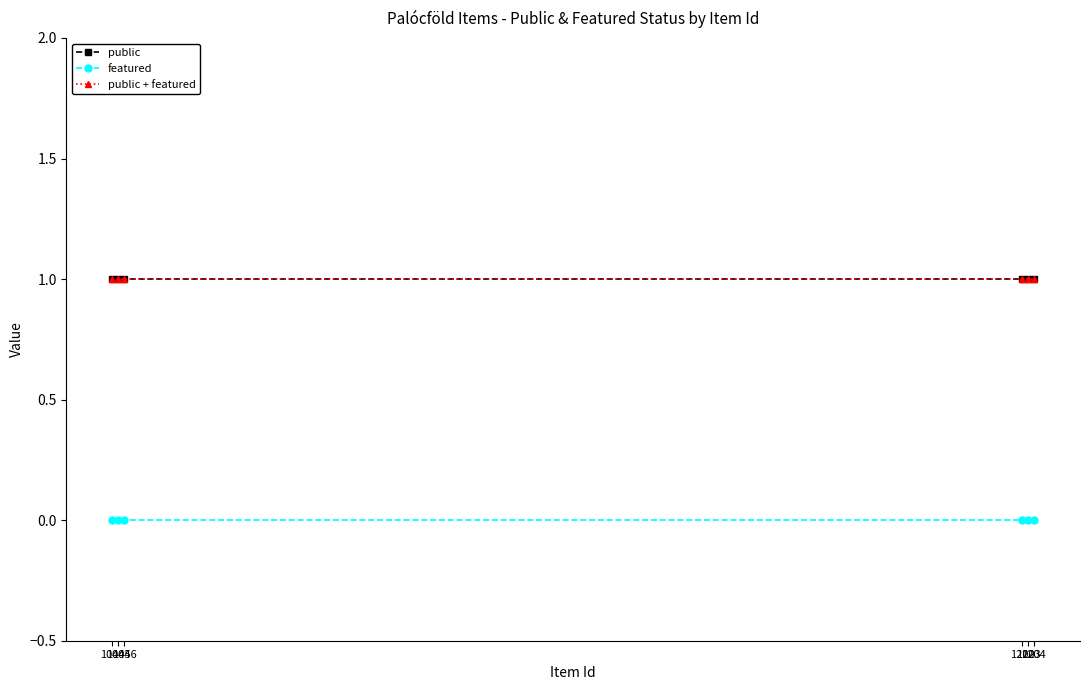

True or false: featured and public intersect in this chart.

False